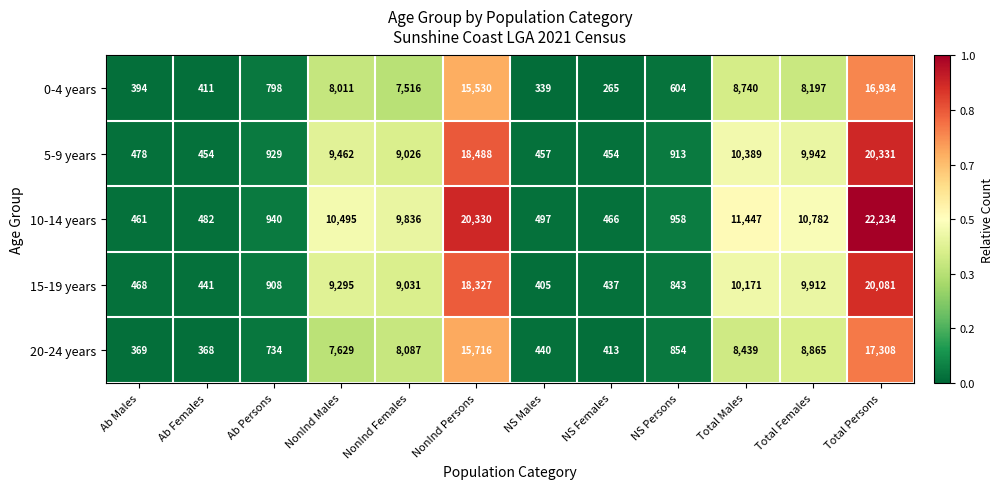

Where does the 10-14 years series first go above 9836?

NonInd Males